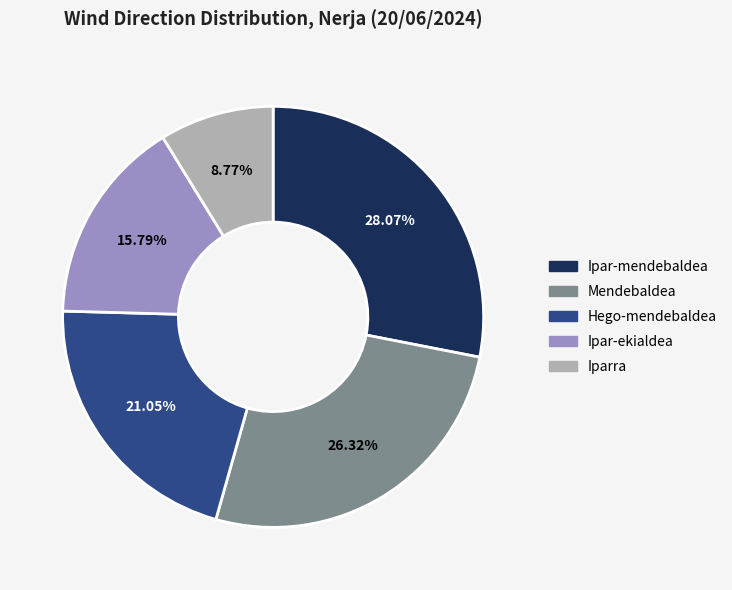

How many segments does this pie chart have?

5